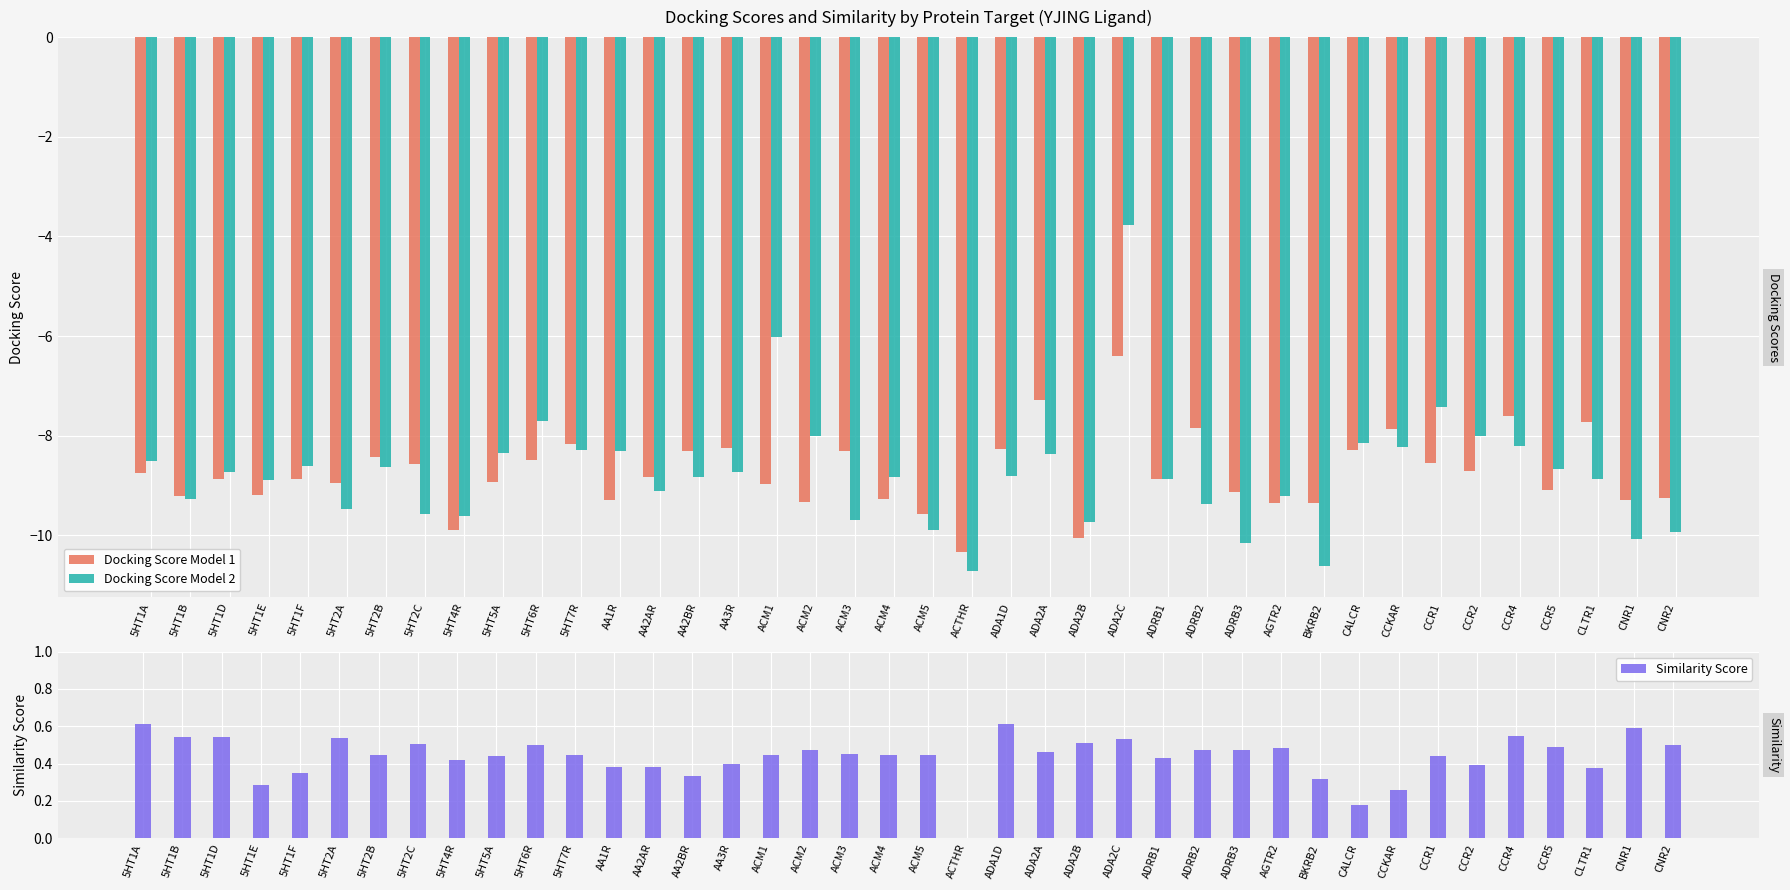

How many data points in Docking Score Model 1 are less than -8?

34